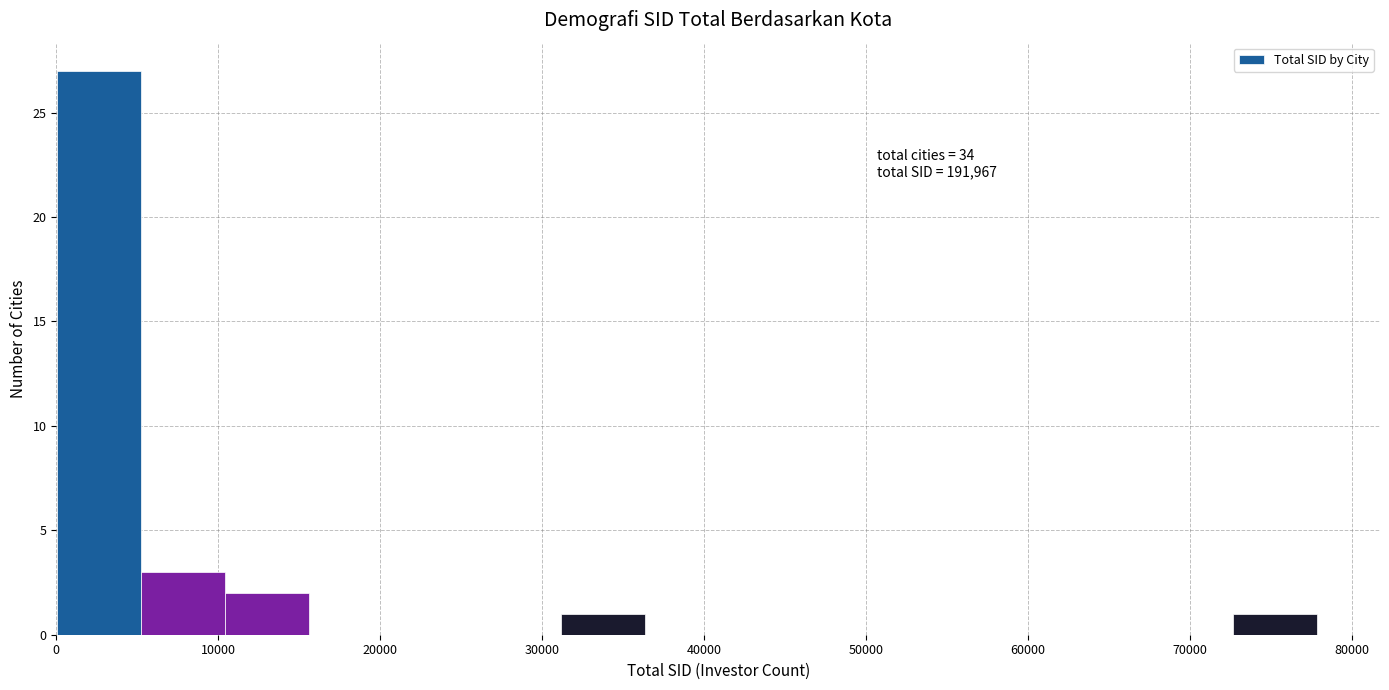

Over which range of the x-axis is the bar tallest?

0 to 5000